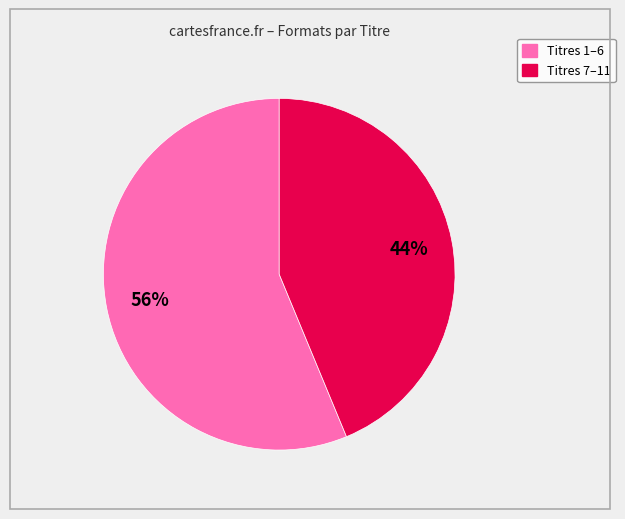

Does any single category account for the majority?

Yes